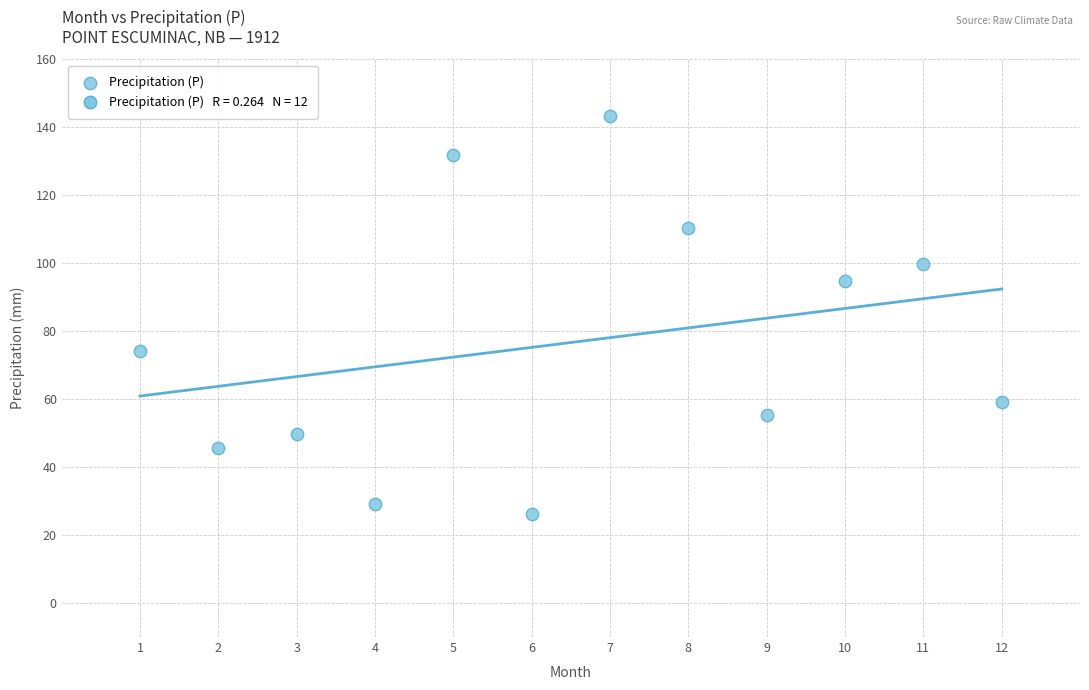

What is the range of X values (max minus min)?

11.0